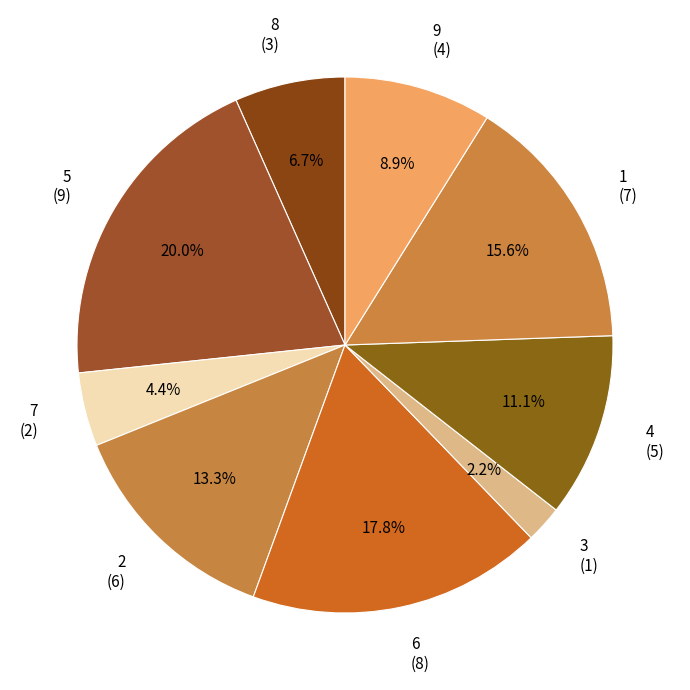

To the nearest percent, what is the difference between the largest and smallest slice percentages?

15%